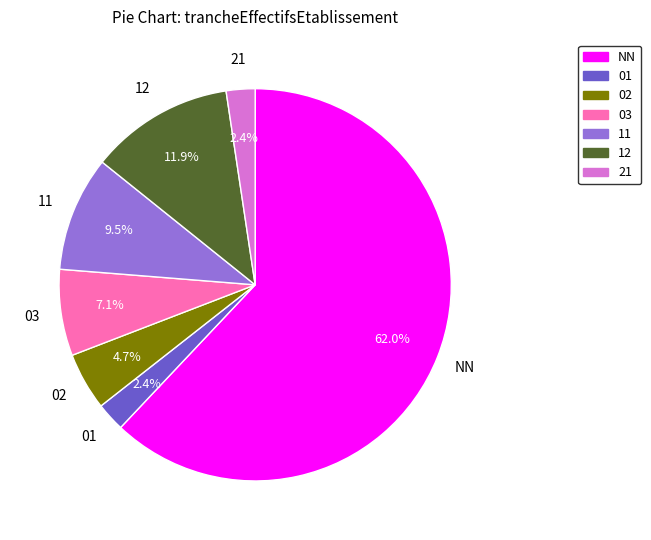

Which slice represents more than half of the pie?

NN